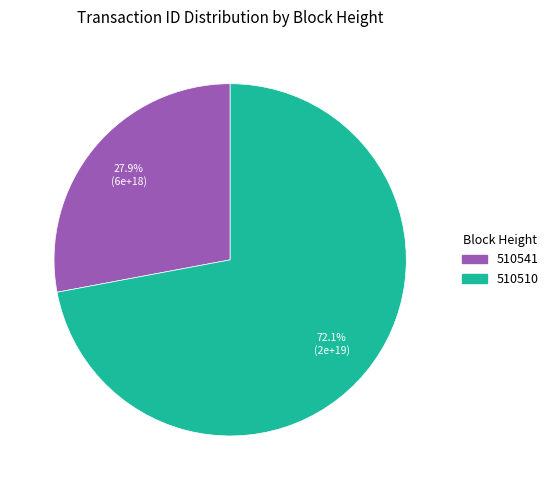

Combined, do 510510 and 510541 account for over 50%?

Yes